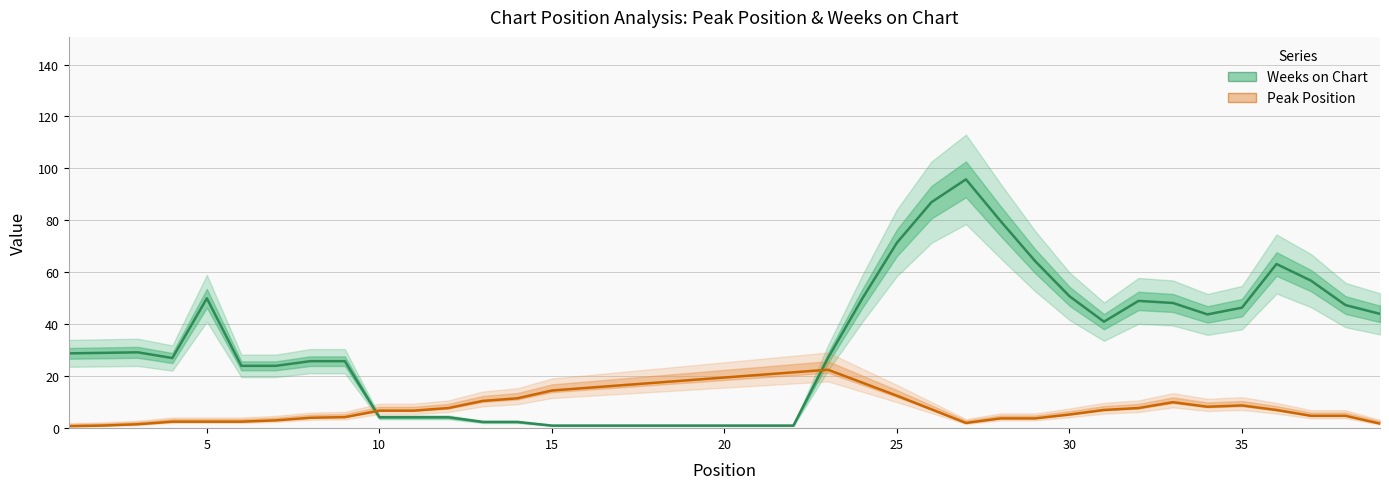

Reading right to left, list all the values displayed in this chart.

Weeks on Chart: 44.0	47.4	56.8	63.2	46.4	43.8	48.2	49.0	41.0	50.8	64.4	79.8	95.8	87.0	71.4	50.0	27.0	1.0	1.0	1.0	1.0	1.0	1.0	1.0	1.0	2.4	2.4	4.2	4.2	4.2	25.8	25.8	24.0	24.0	50.0	27.0	29.2	29.0	28.8
Peak Position: 1.8	4.8	4.8	7.0	8.8	8.2	10.0	7.8	7.0	5.2	3.8	3.8	2.0	7.2	12.5	17.5	22.5	21.5	20.5	19.5	18.5	17.5	16.5	15.5	14.5	11.5	10.5	7.8	6.8	6.8	4.2	4.0	3.0	2.5	2.5	2.5	1.5	1.0	0.8